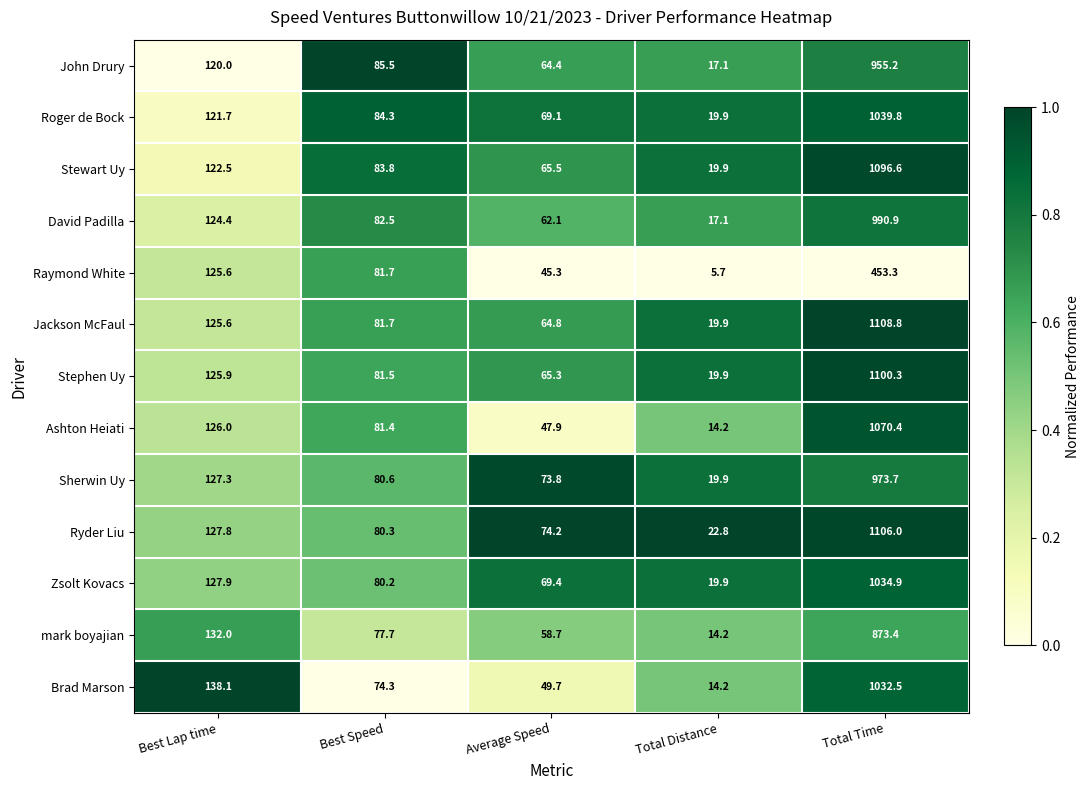

What is the difference between the maximum and minimum values in the David Padilla series?

973.8